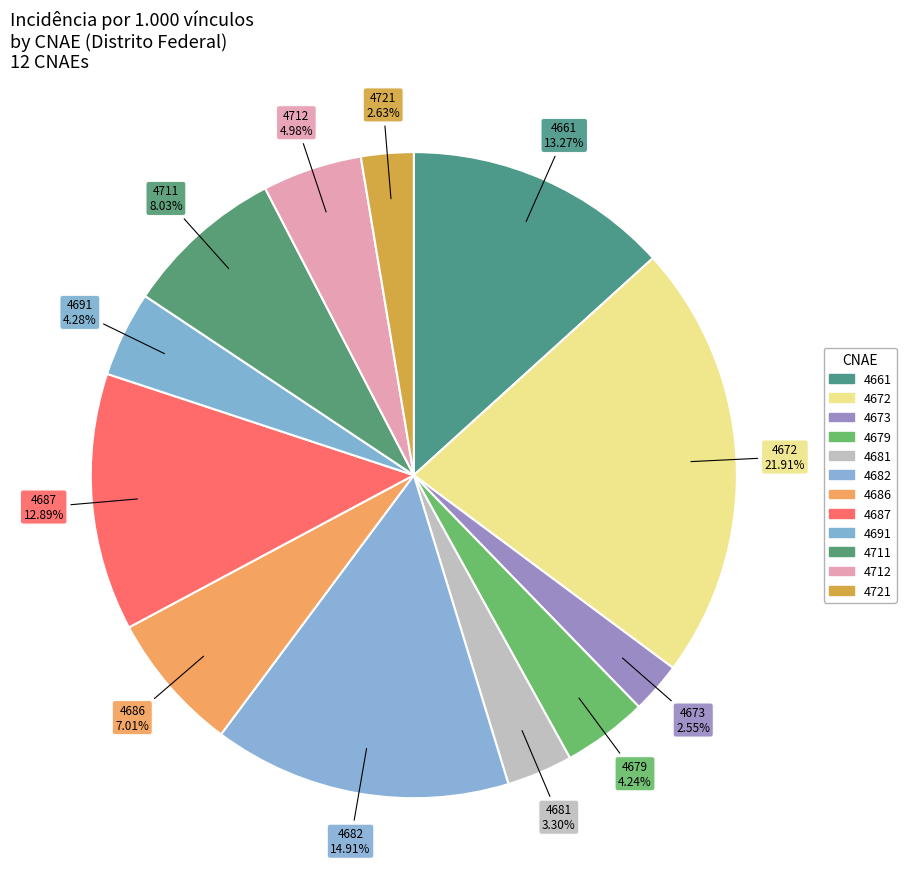

How many slices are in this pie chart?

12